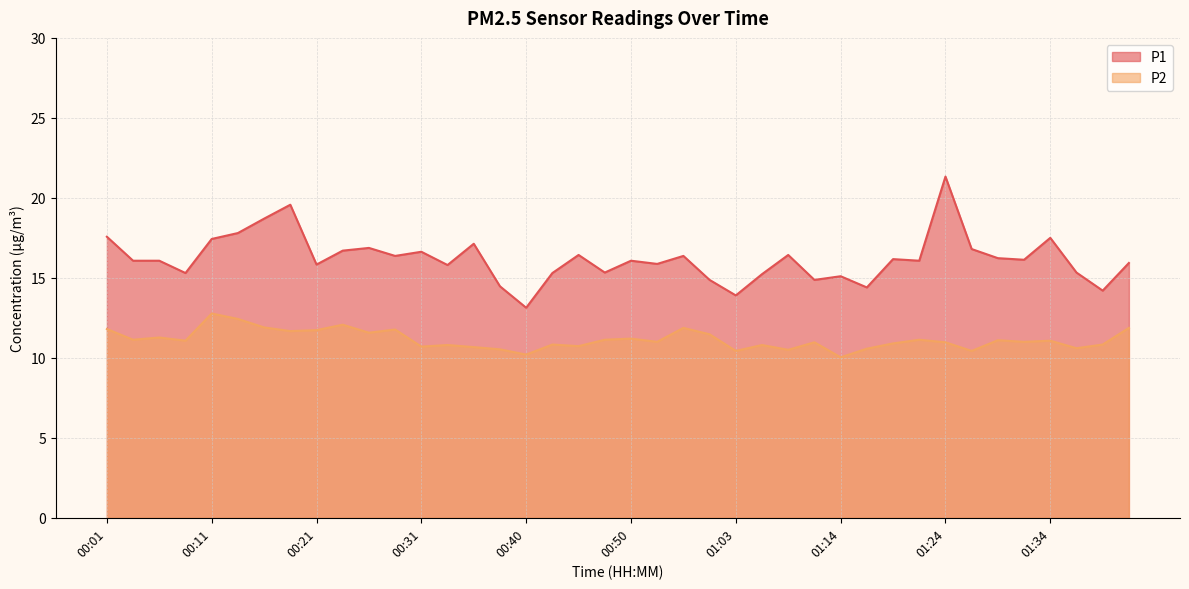

True or false: P1 and P2 cross at least once.

False